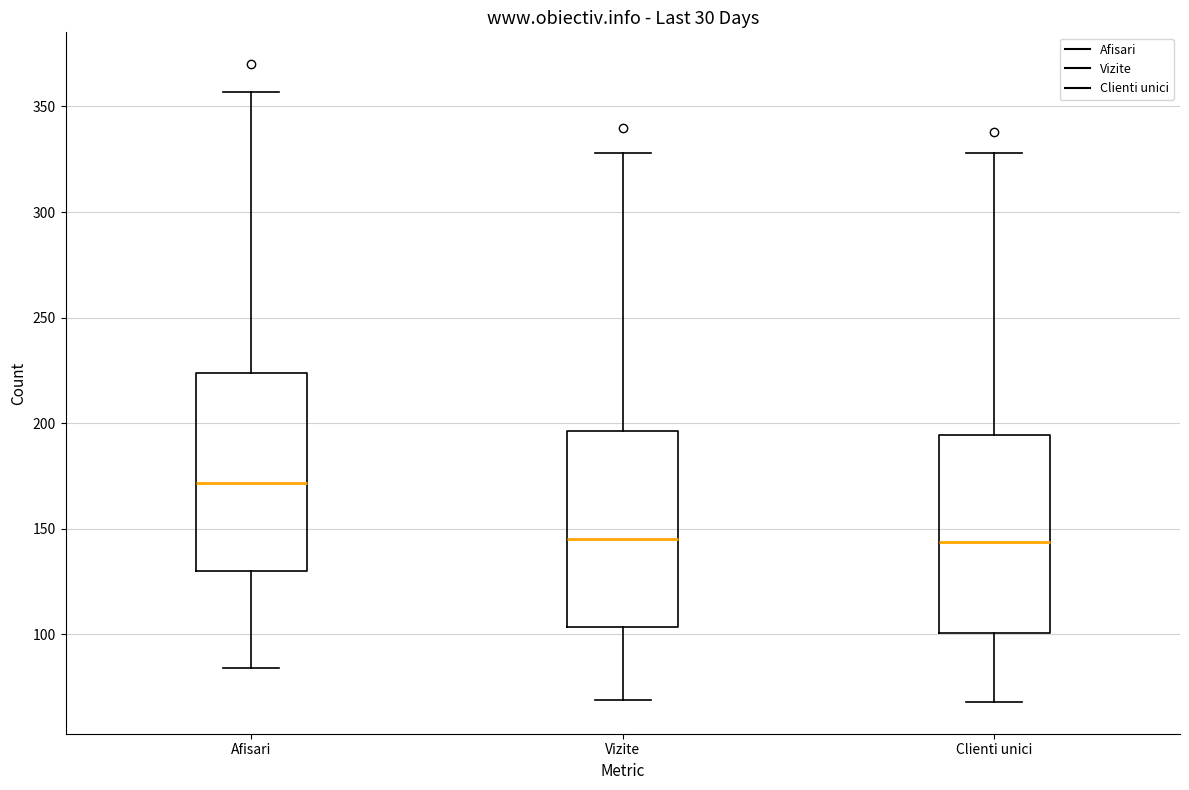

Reading left to right, transcribe this box plot: for each box, give where its median line is, the range the box spans, and where its two whiskers end, as read against the y-axis. The values are not printed on the chart, so give them approximately, as read against the axis.

Afisari: median 170, box 130 to 225, whiskers 85 to 355
Vizite: median 145, box 105 to 195, whiskers 70 to 330
Clienti unici: median 145, box 100 to 195, whiskers 70 to 330